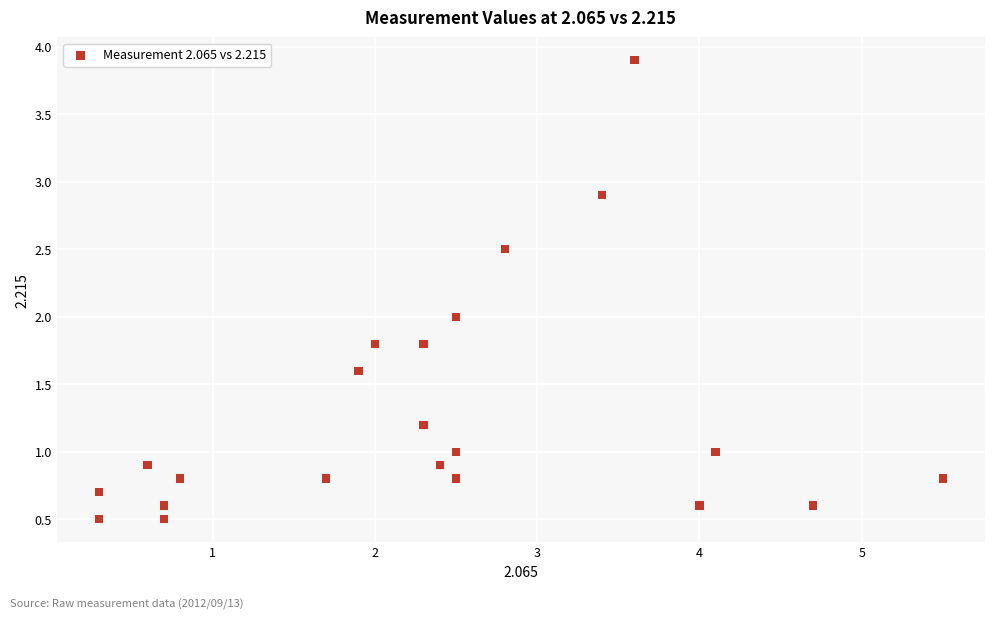

What is the range of Y values (max minus min)?

3.4